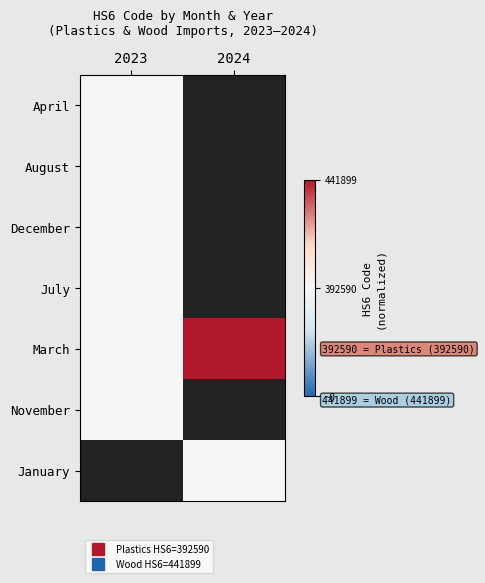

Which category has the highest value across all series?

2024